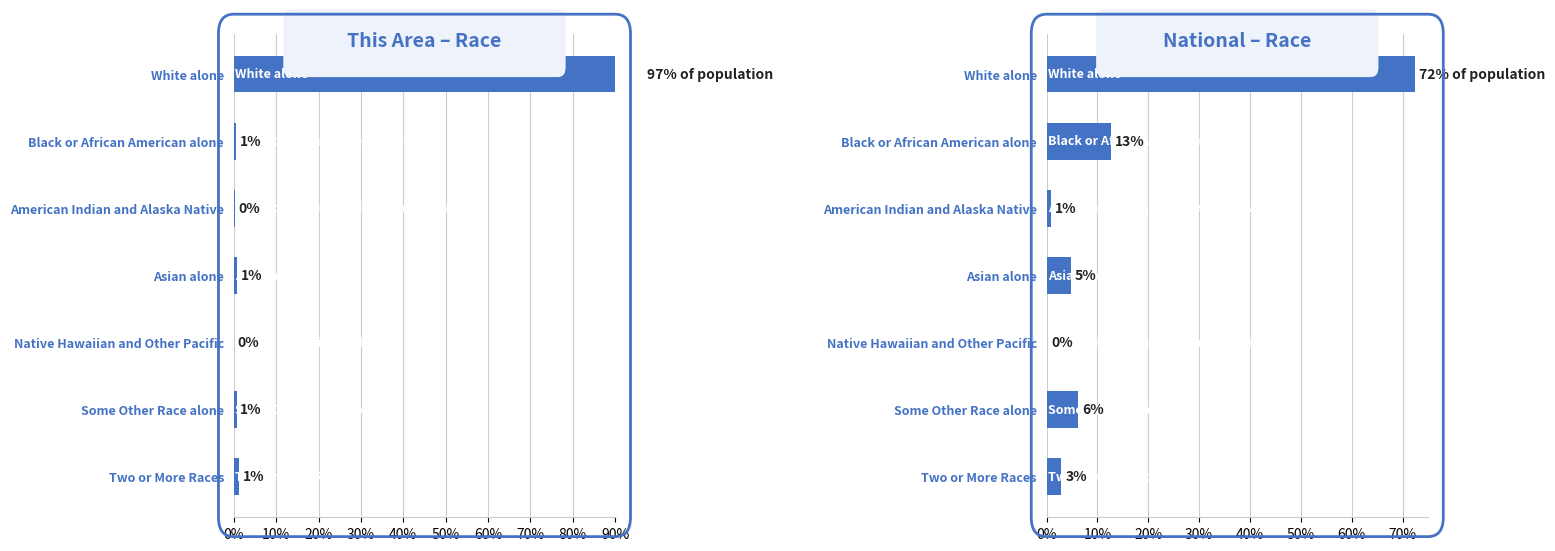

What is the spread (max minus min) of values at Two or More Races?

1.7